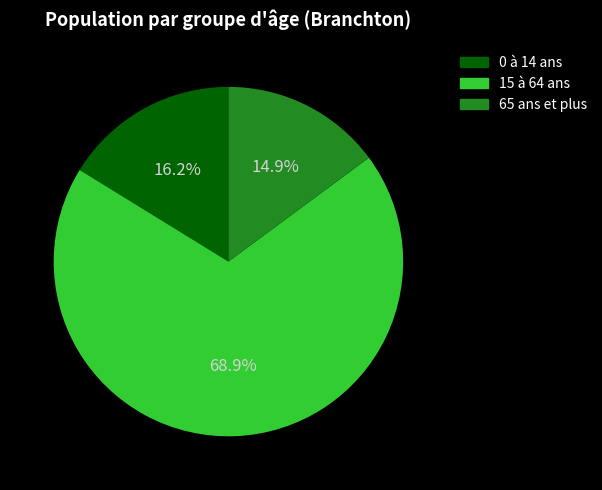

To the nearest percent, what percentage of the pie is 0 à 14 ans?

16%